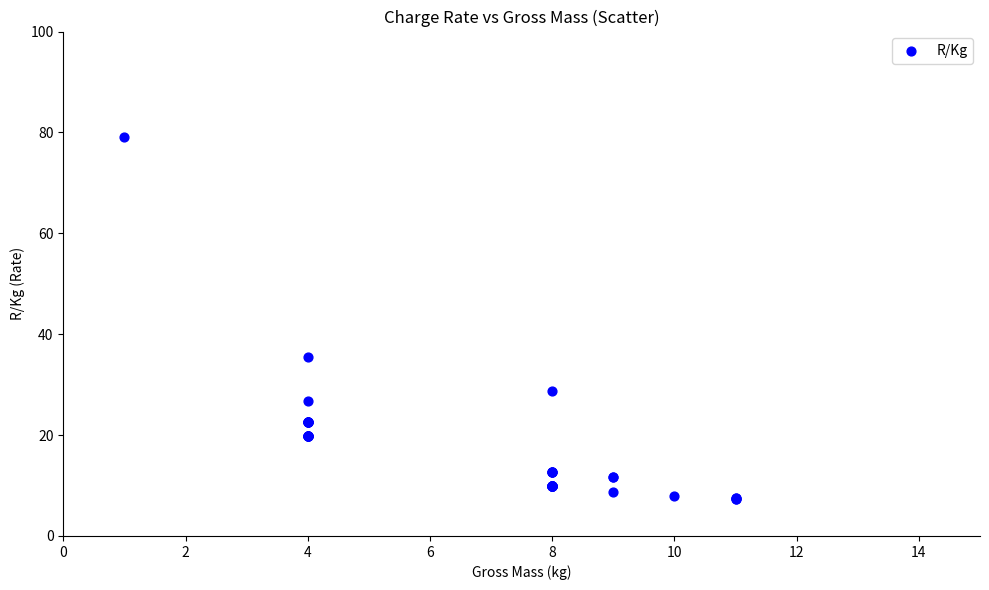

What Y value in the scatter plot is closest to 43?

35.6